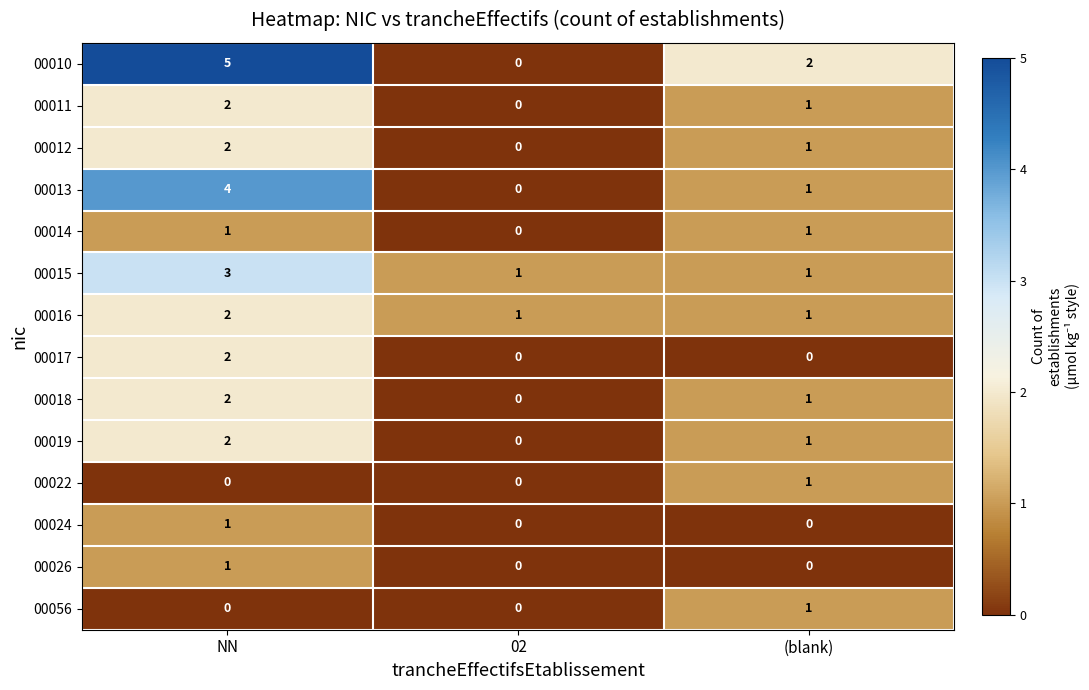

Which series has the largest range (max minus min)?

00010